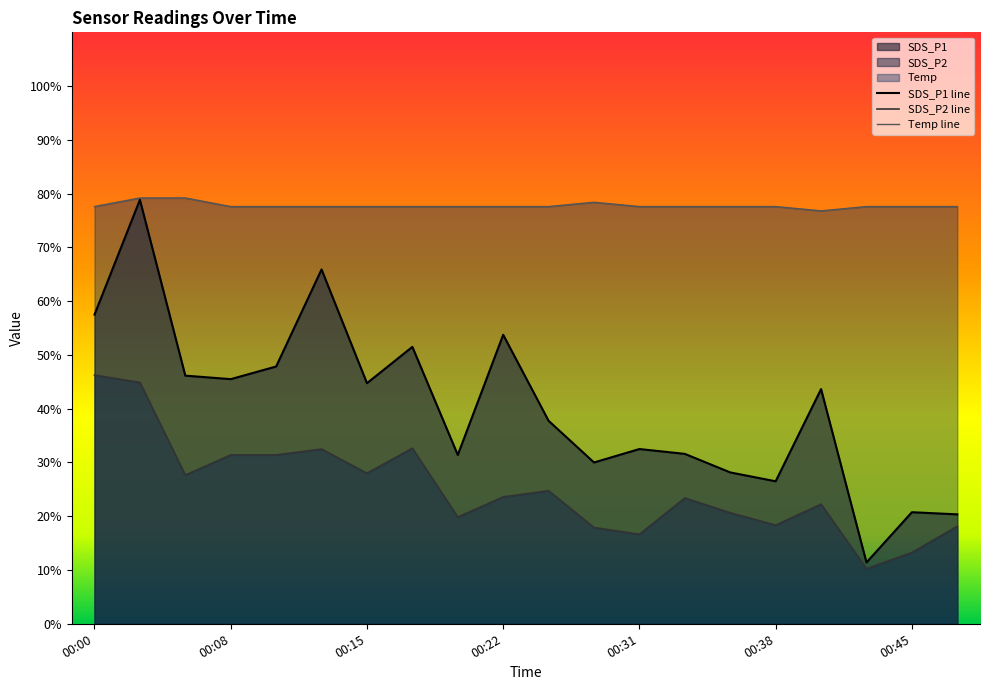

What is the total value across all series at 00:28?

126.3